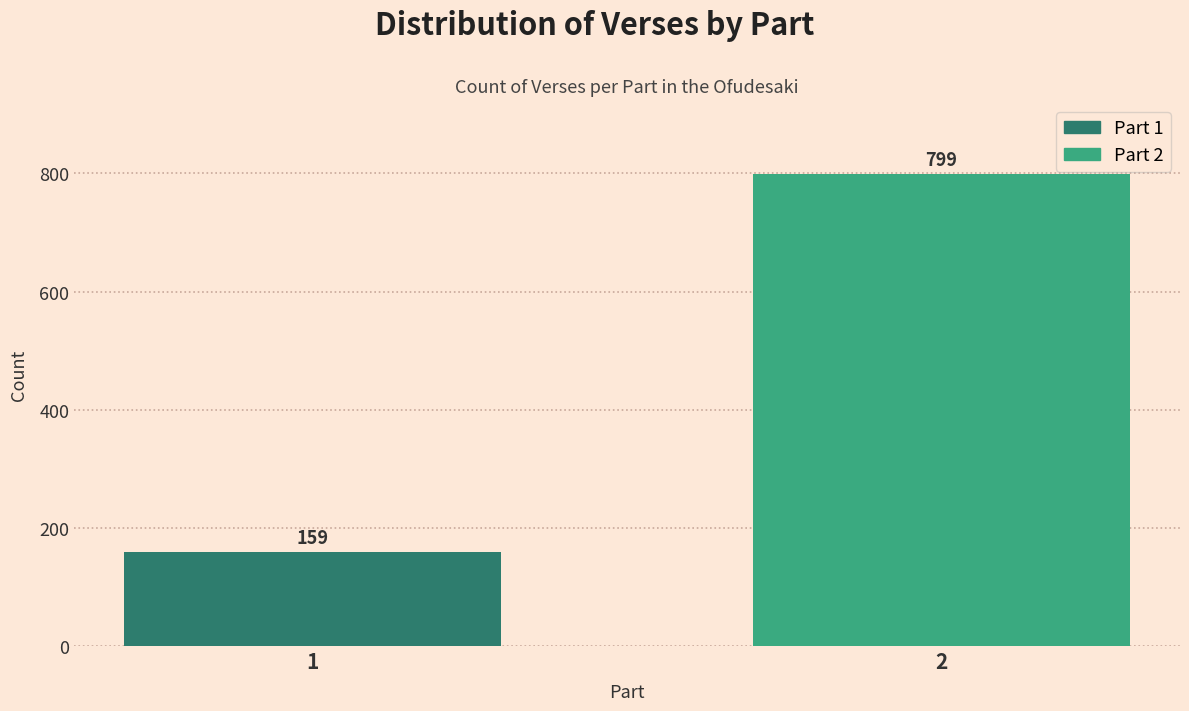

Reading left to right, transcribe all the data shown in this chart.

159	799